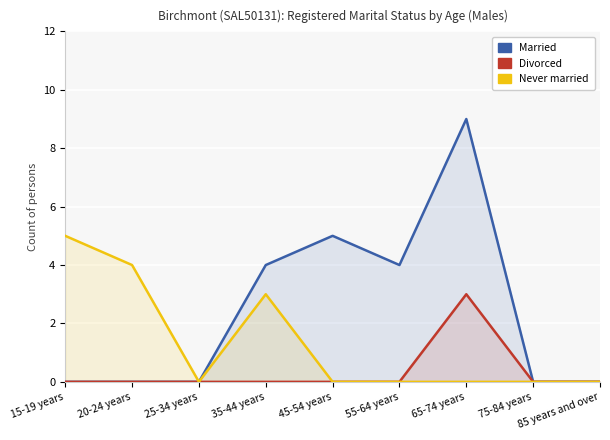

True or false: Never married has more than 0 points higher than both neighbors.

True